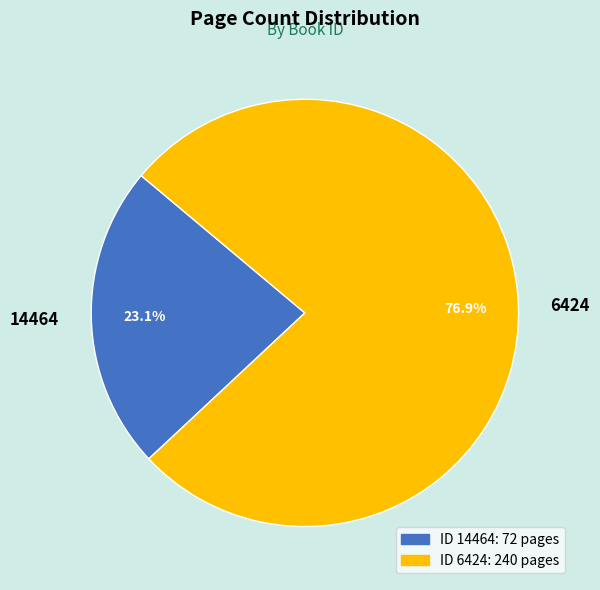

How many segments does this pie chart have?

2